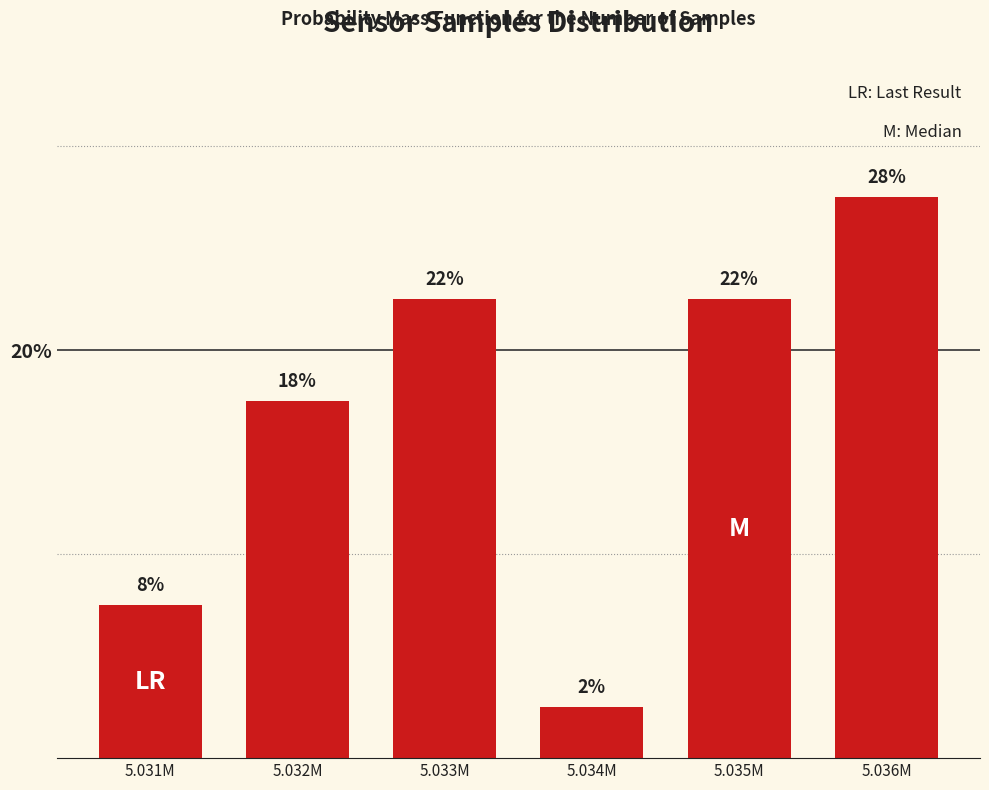

How many bars are there in total?

6